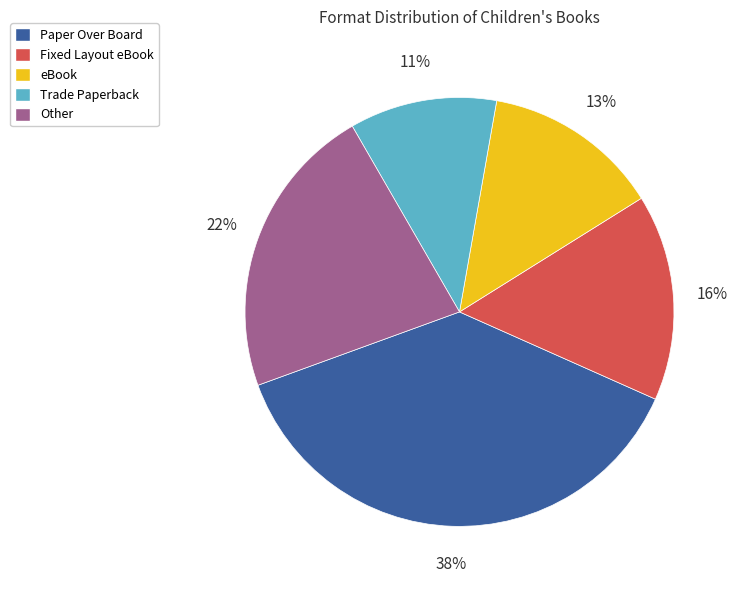

What is the ratio of the value at Trade Paperback to the value at Fixed Layout eBook?

0.7